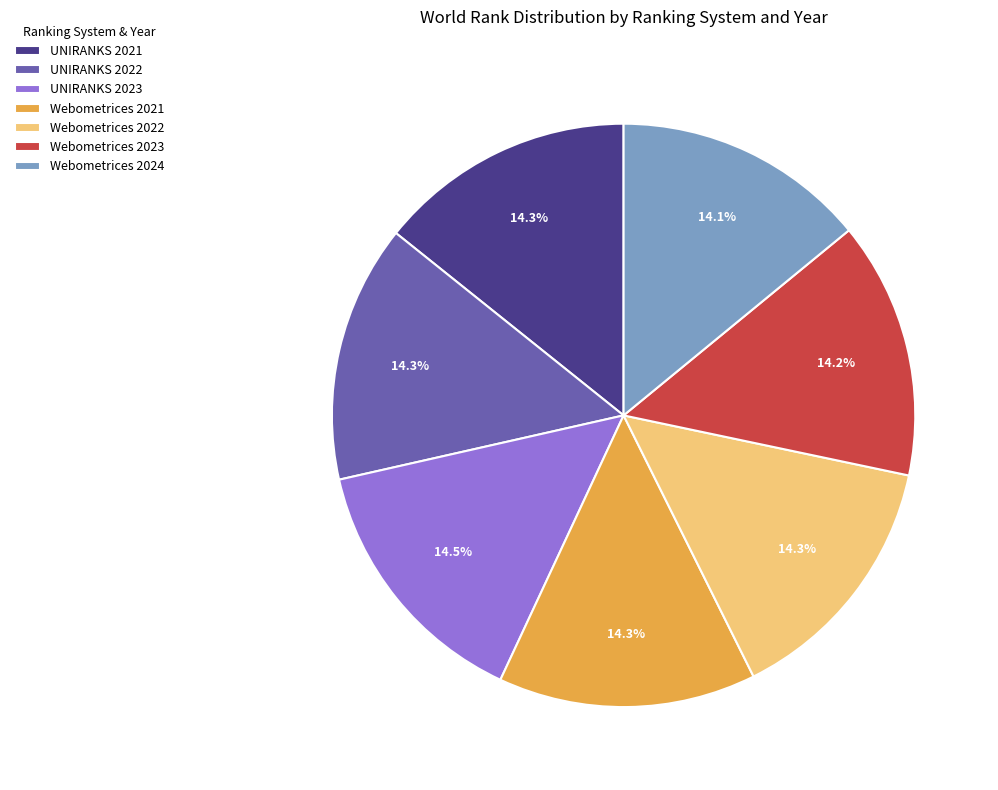

To the nearest percent, what percentage of the pie is Webometrices 2021?

14%